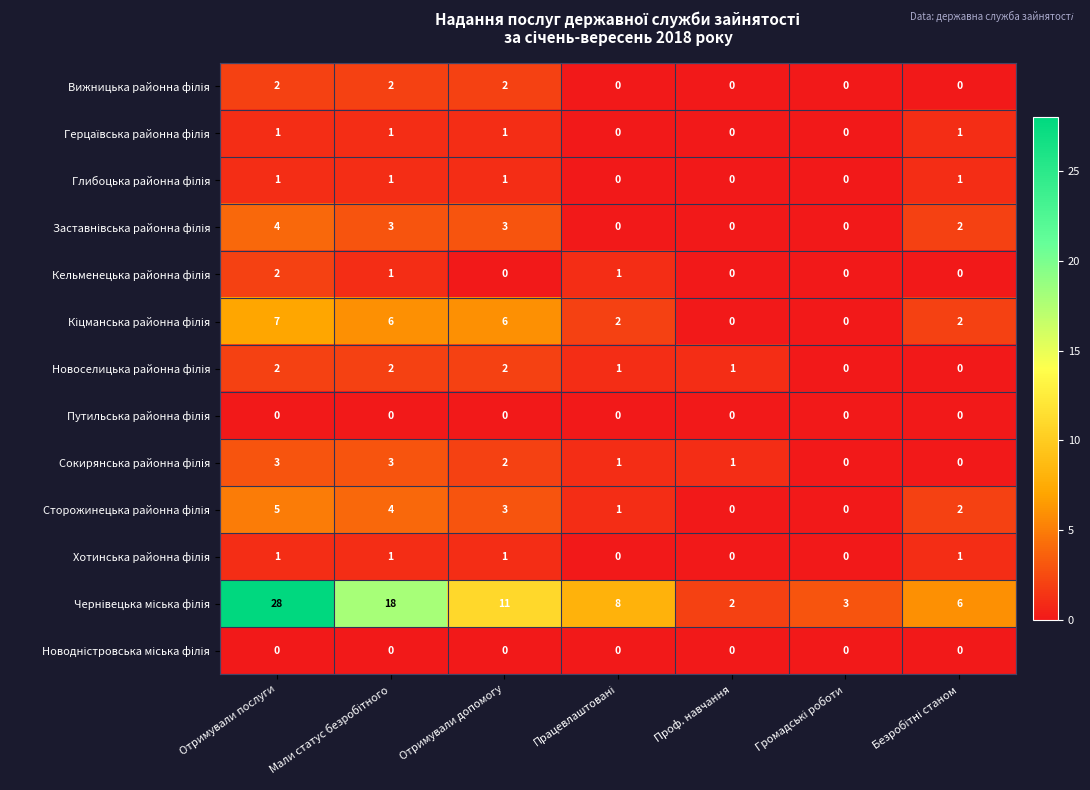

What is the greatest value displayed?

28